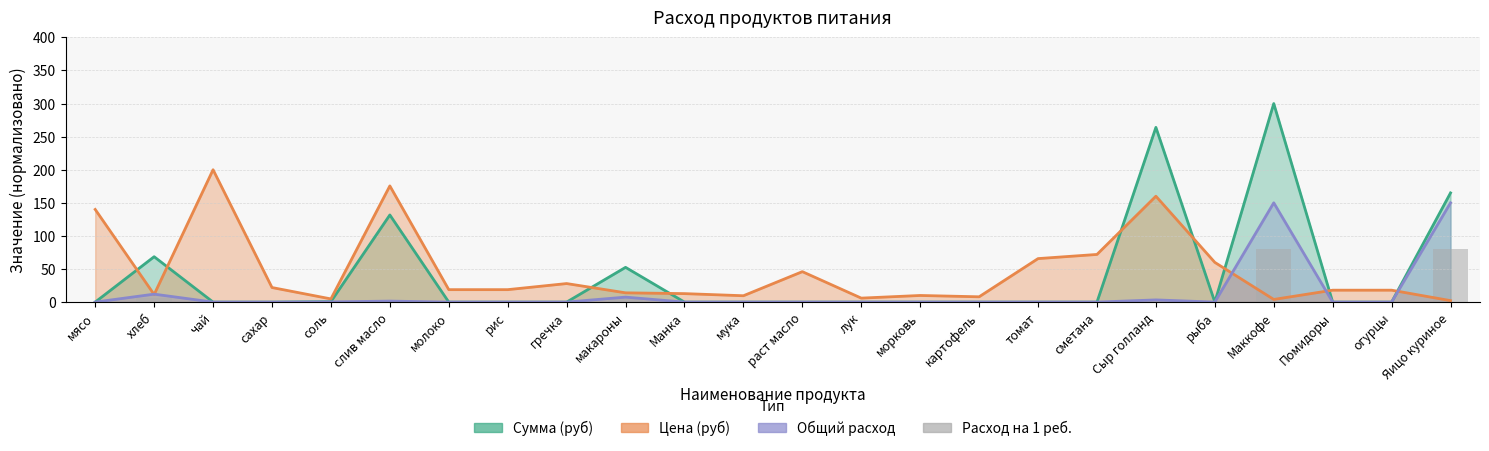

Reading left to right, what are all the values shown in this chart?

0.0	6.4	0.0	0.0	0.2	0.8	0.0	0.0	0.0	4.0	0.0	0.0	0.0	0.0	0.0	0.0	0.0	0.0	1.8	0.0	80.0	0.0	0.0	80.0